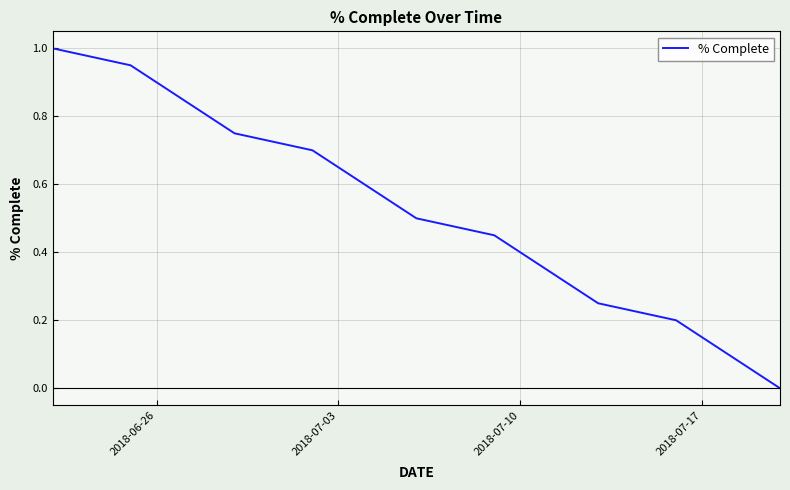

What is the maximum value shown in the chart?

1.0